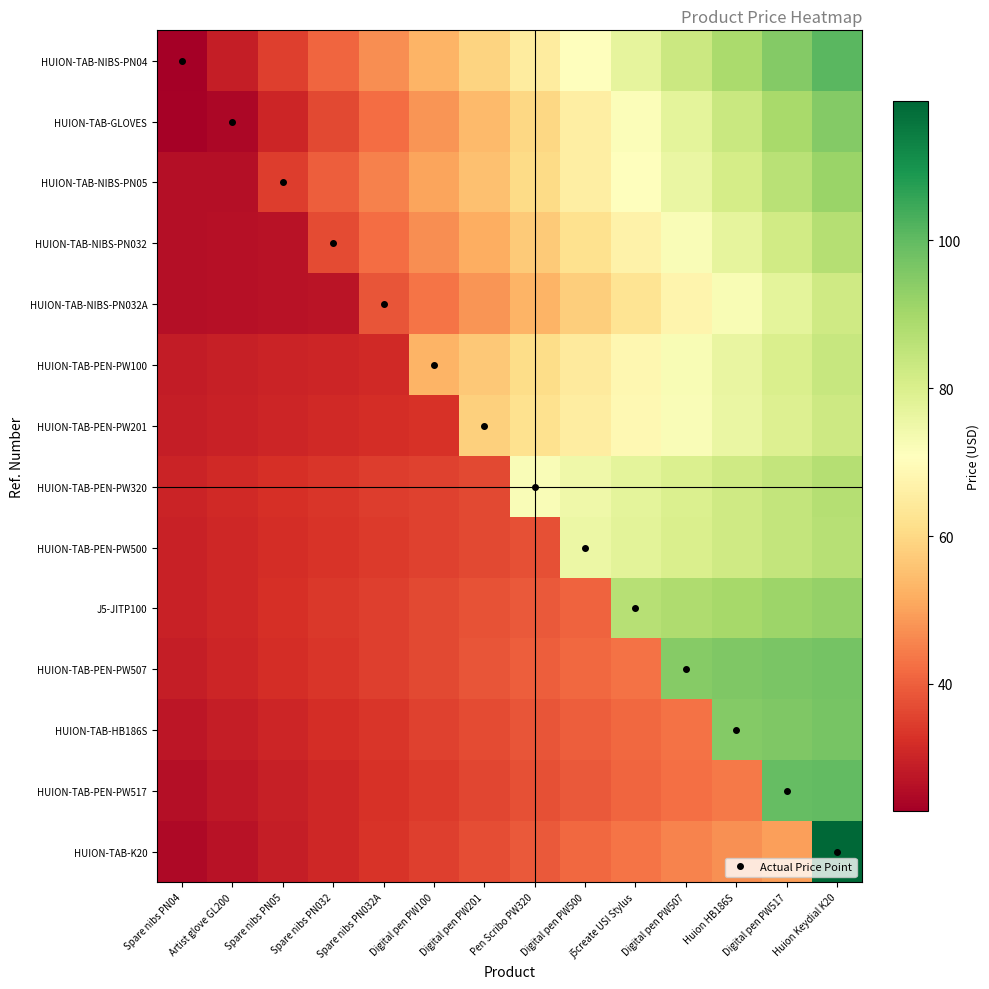

Which has a higher value, Digital pen PW100 or Spare nibs PN05?

Digital pen PW100